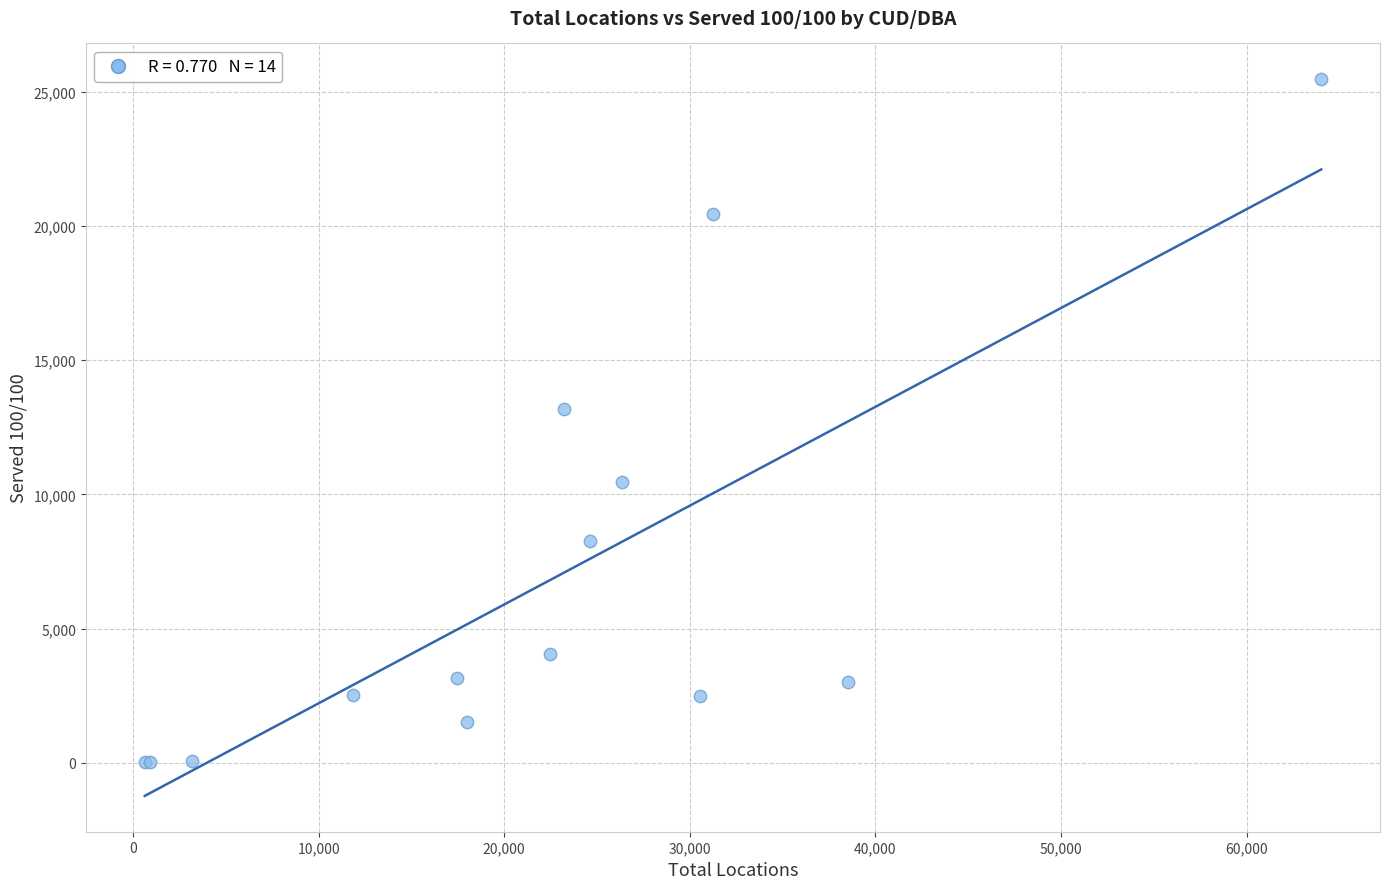

What Y value in the scatter plot is closest to 12750?

13169